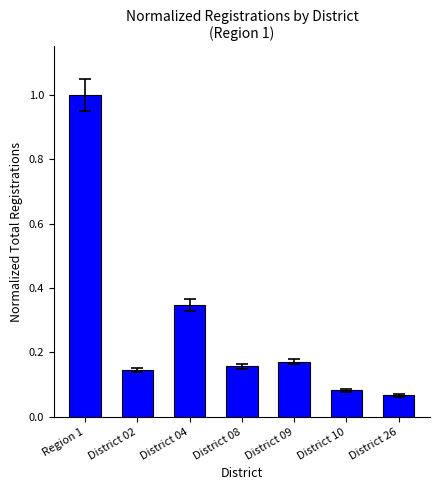

Are the bars horizontal?

No